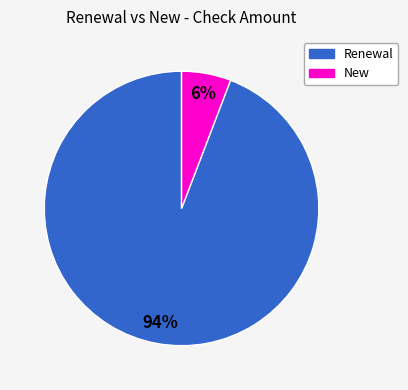

Is it true that Renewal is 94% of the pie?

True